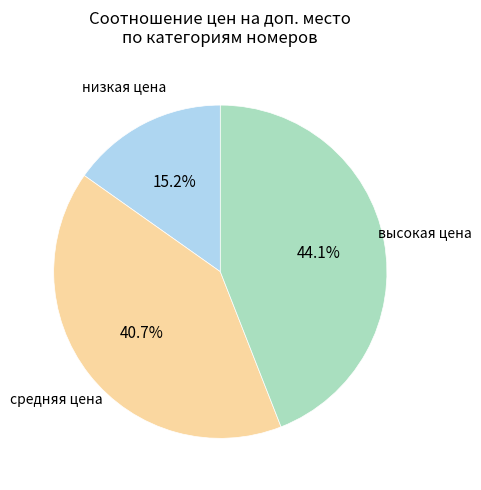

Does any single category account for the majority?

No